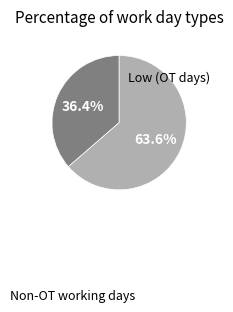

Is there a majority slice in this chart?

Yes